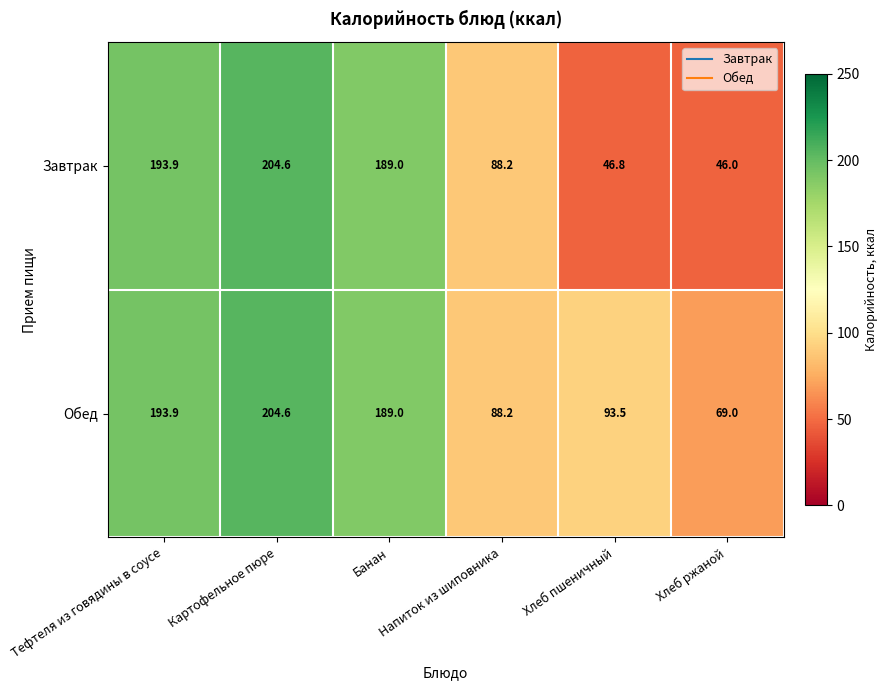

What is the maximum value shown in the chart?

204.6